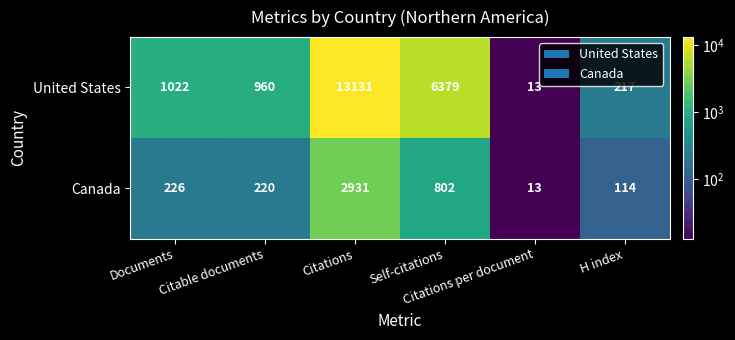

How many data points does each series have?

6